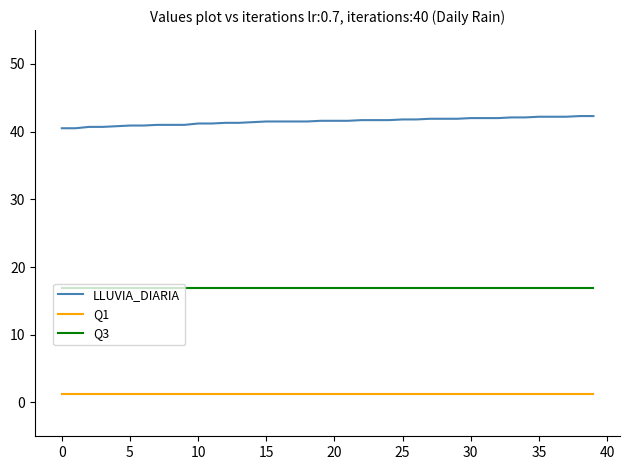

What is the minimum value shown in the chart?

1.2